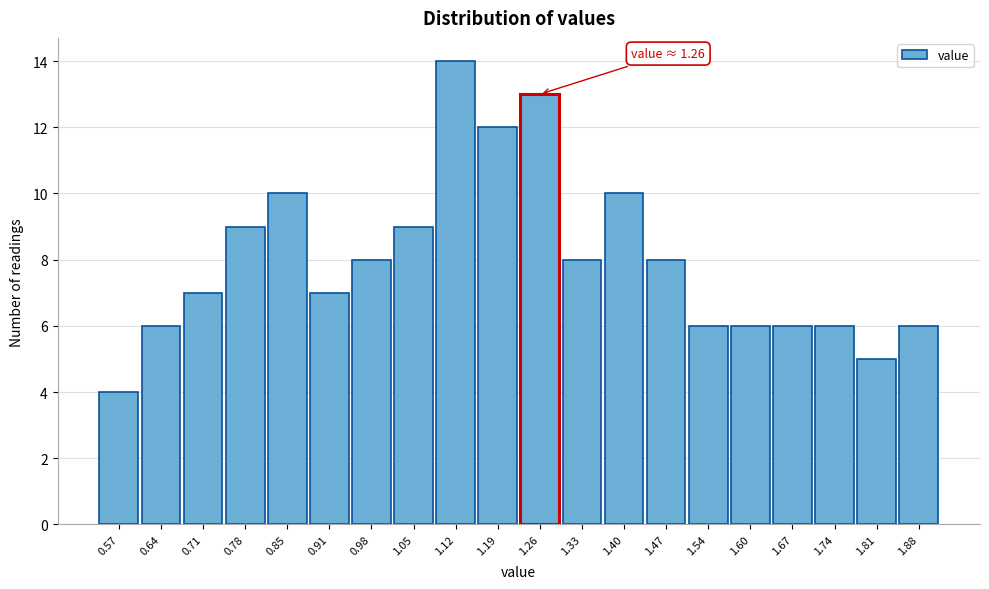

Reading left to right, transcribe all the data shown in this chart.

4	6	7	9	10	7	8	9	14	12	13	8	10	8	6	6	6	6	5	6